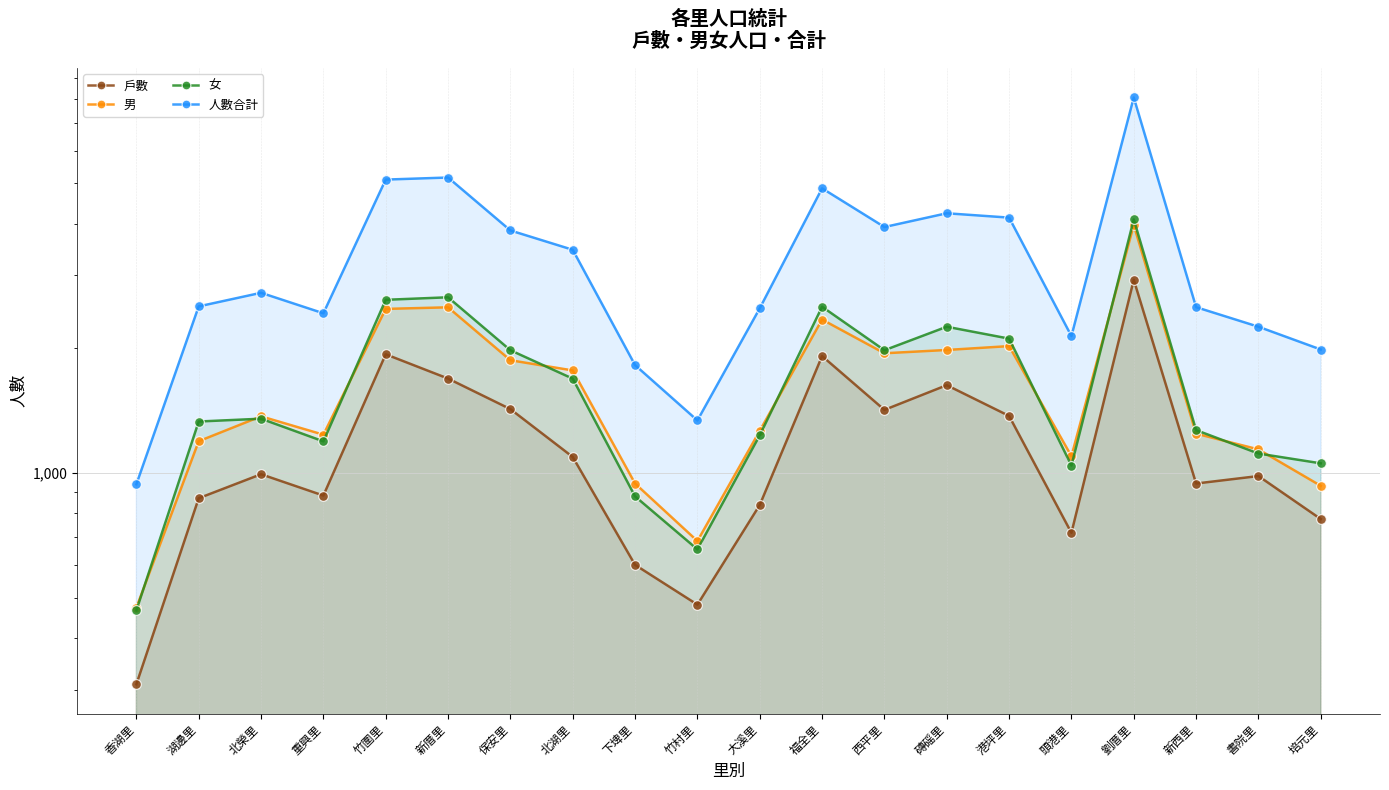

What is the average value of the 戶數 series?

1190